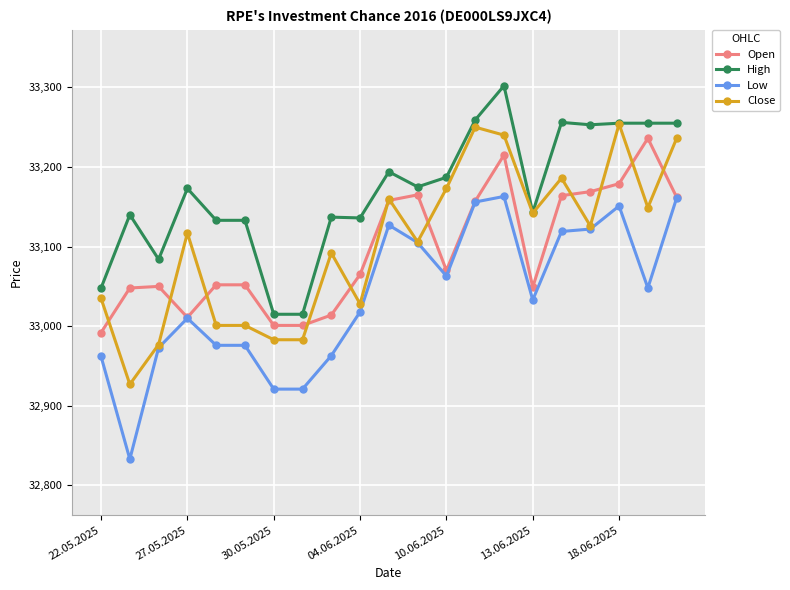

True or false: Close has more than 2 points higher than both neighbors.

True